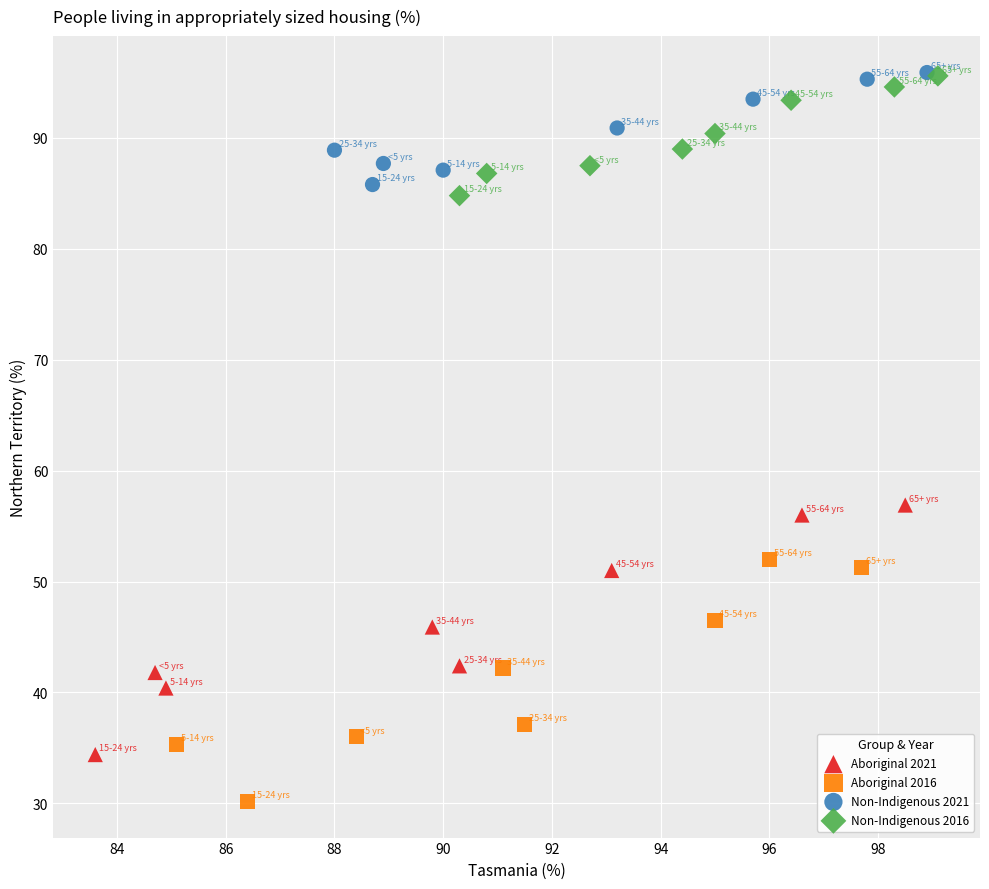

Which series reaches the minimum Y coordinate?

Aboriginal 2016